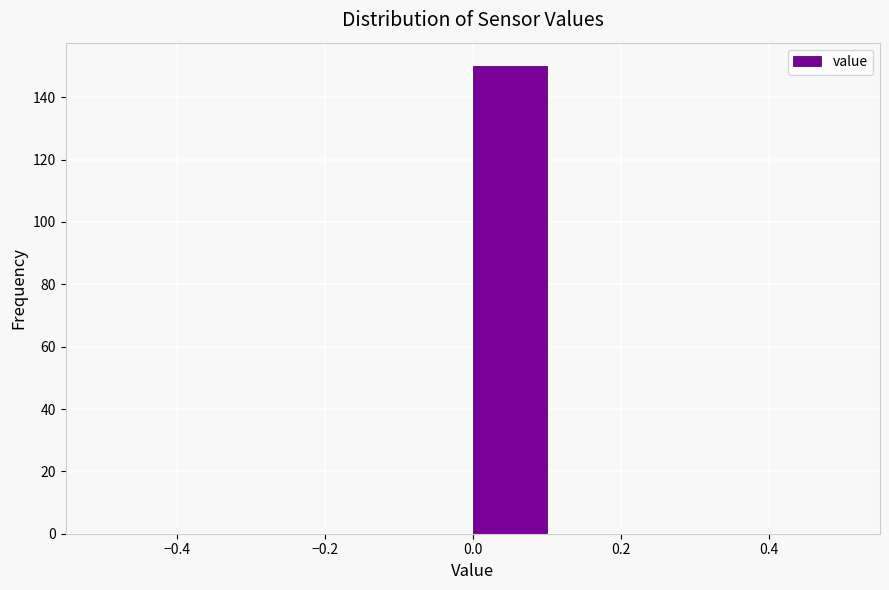

Reading left to right, transcribe this chart: for each bar, give the range it covers on the x-axis and its height. The values are not printed on the chart, so give them approximately, as read against the axis.

-0.5 to -0.4: 0
-0.4 to -0.3: 0
-0.3 to -0.2: 0
-0.2 to -0.1: 0
-0.1 to 0.0: 0
0.0 to 0.1: 150
0.1 to 0.2: 0
0.2 to 0.3: 0
0.3 to 0.4: 0
0.4 to 0.5: 0